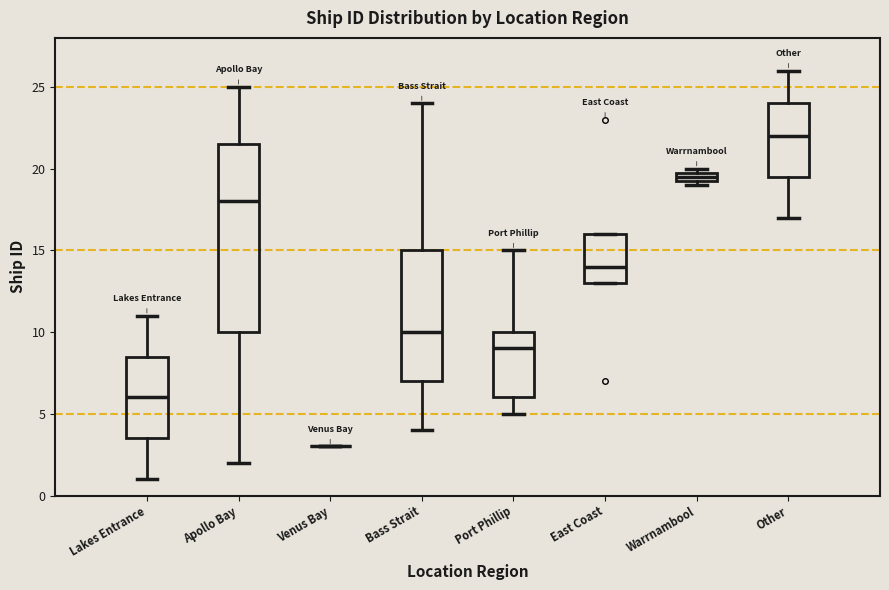

Comparing the boxes themselves (not the whiskers), which one is the tallest?

Apollo Bay